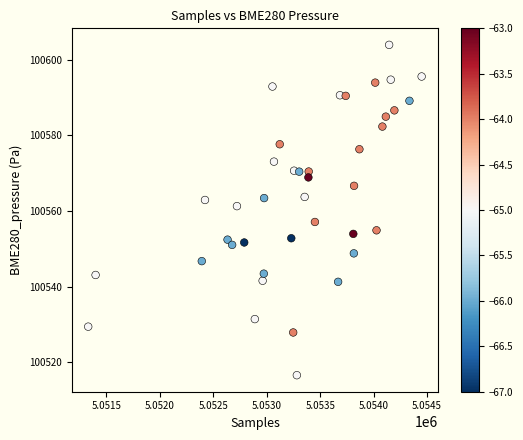

What Y value in the scatter plot is closest to 100560?

100561.3